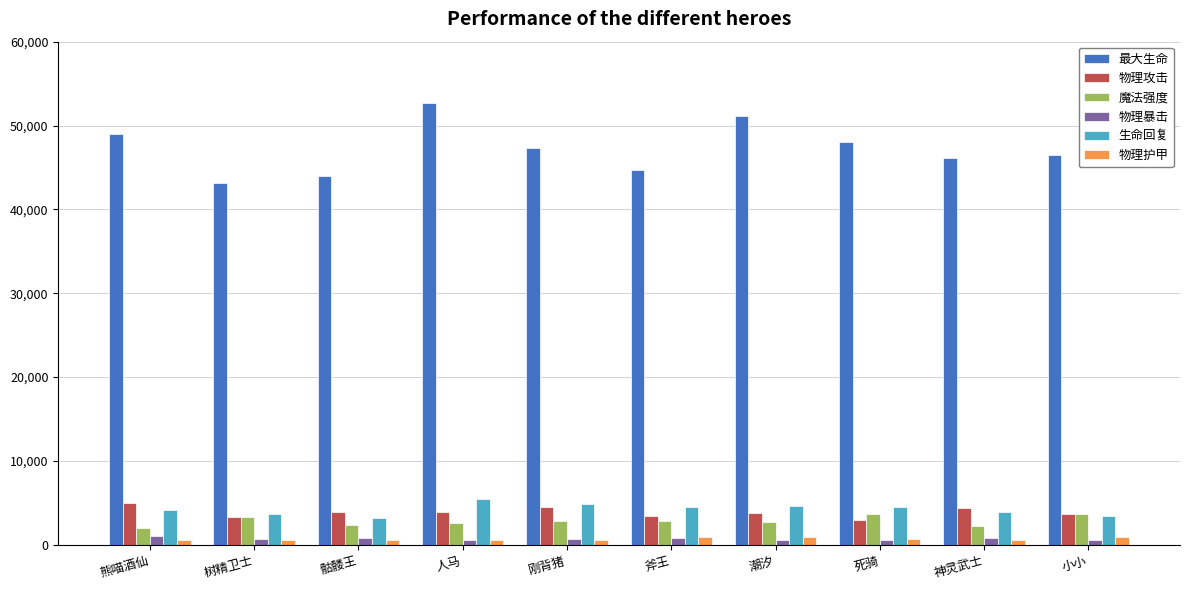

What is the greatest value displayed?

52692